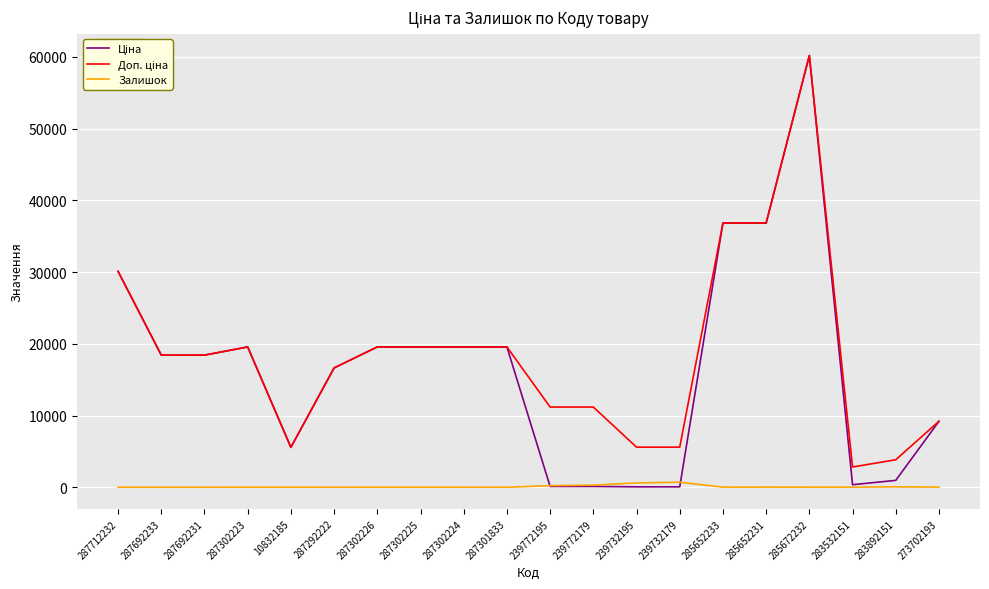

What is the average value of the Залишок series?

99.1